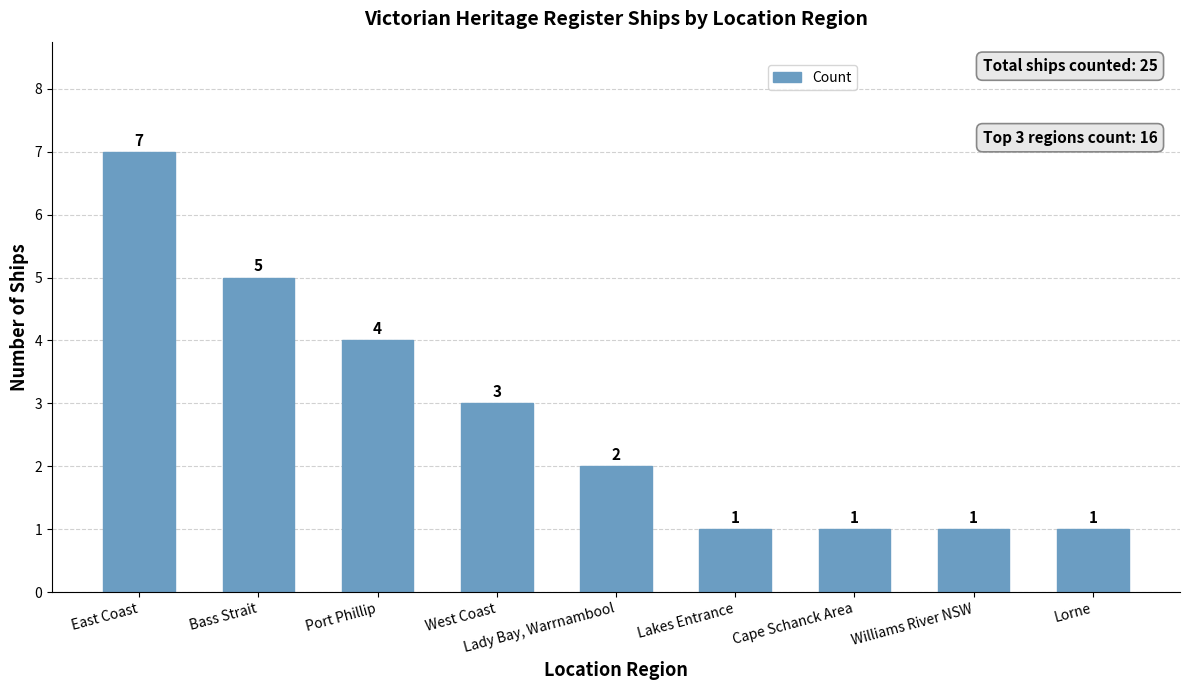

Where is the data nearest to the value 4?

Port Phillip